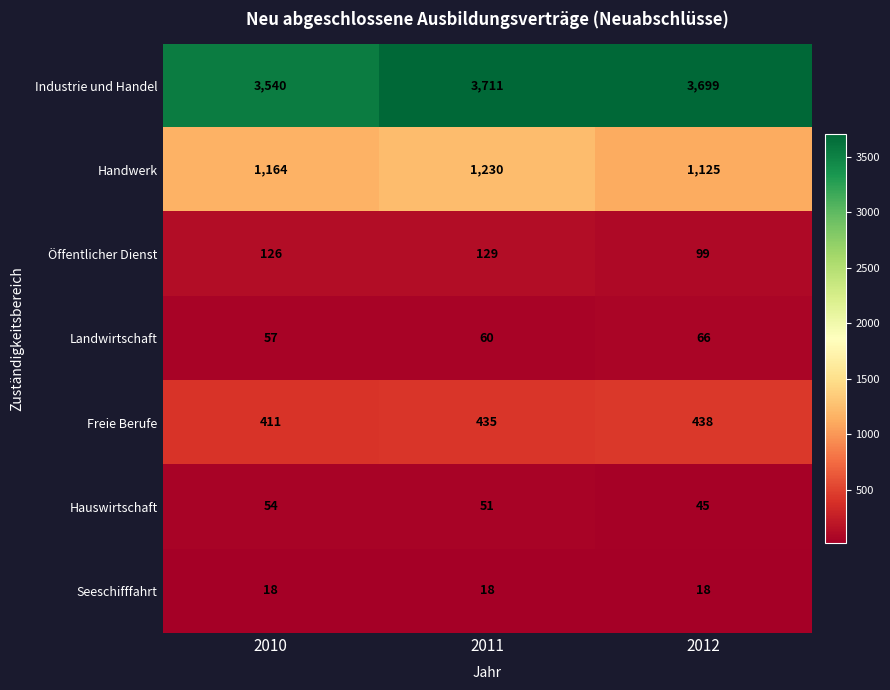

What is the difference between the second highest and minimum values in the Öffentlicher Dienst series?

27